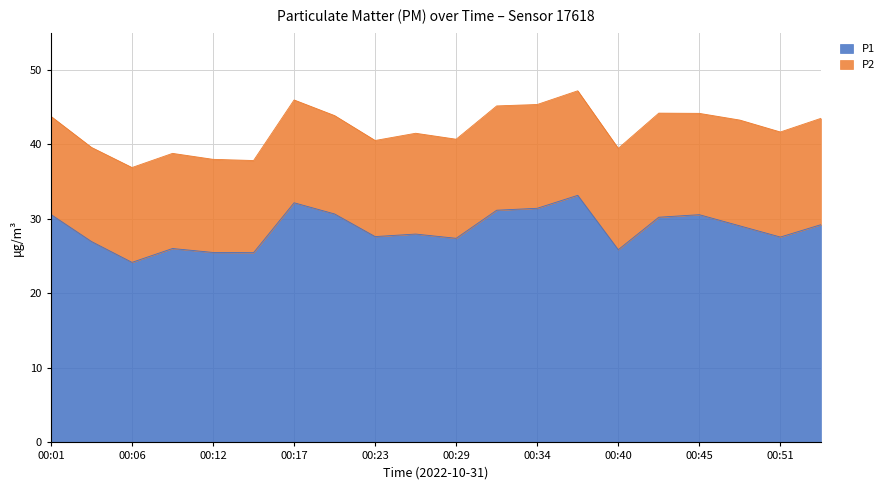

What is the average value?

28.6